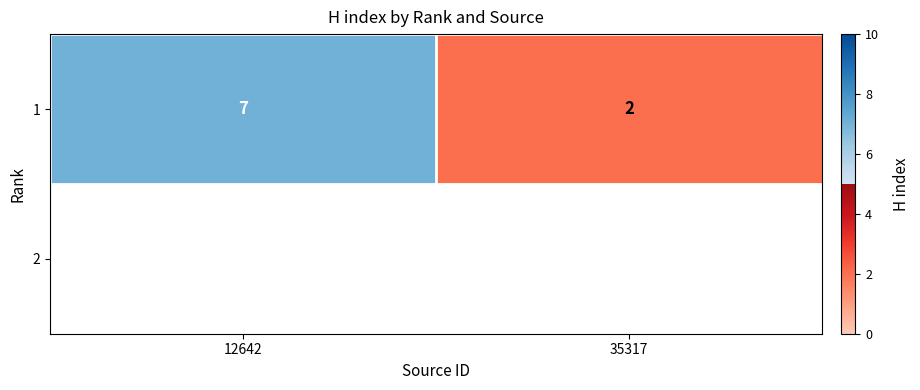

List the labels in order of 1 value, largest first.

12642, 35317